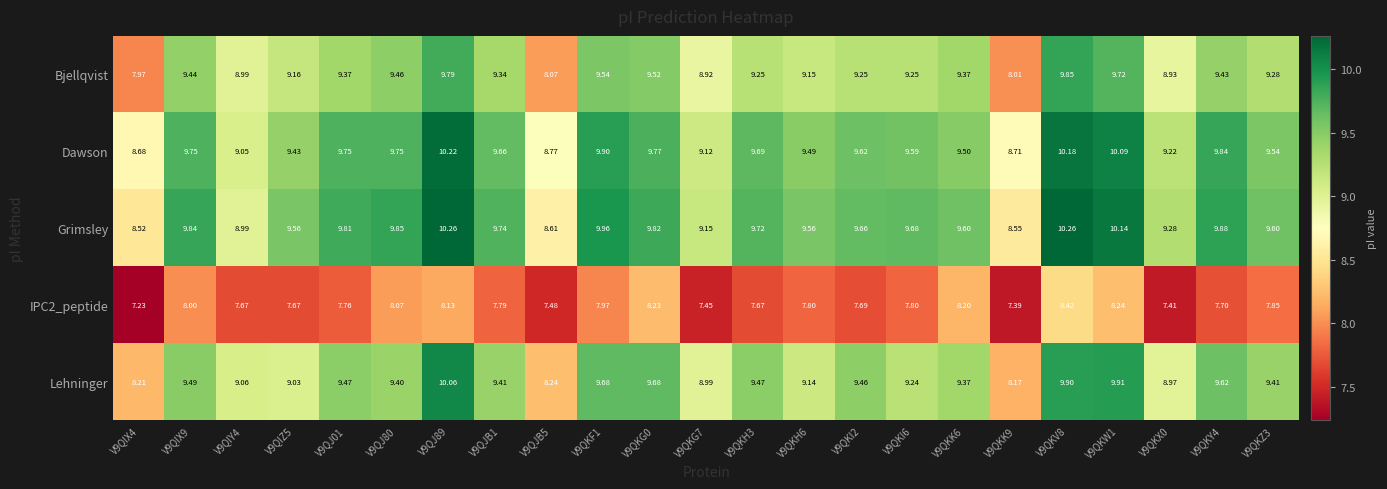

Which series has the largest range (max minus min)?

Lehninger